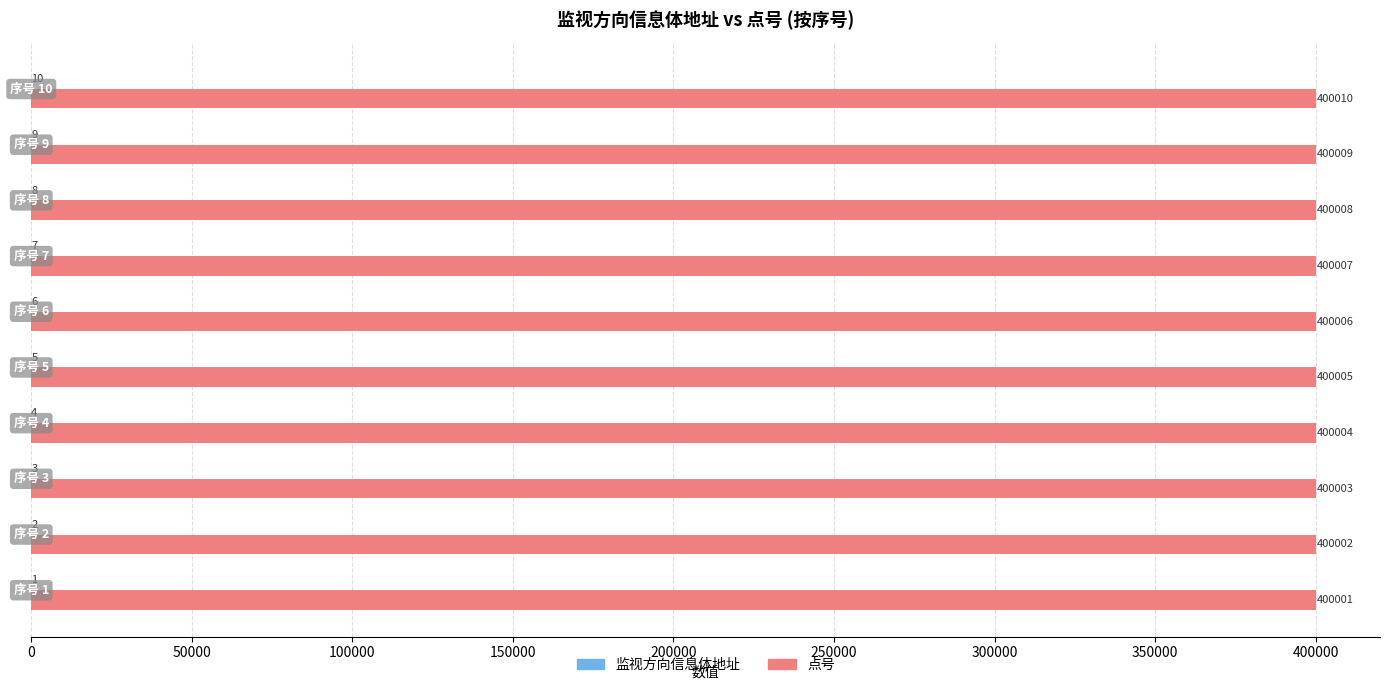

How many 点号 values are between 400003 and 400008?

6